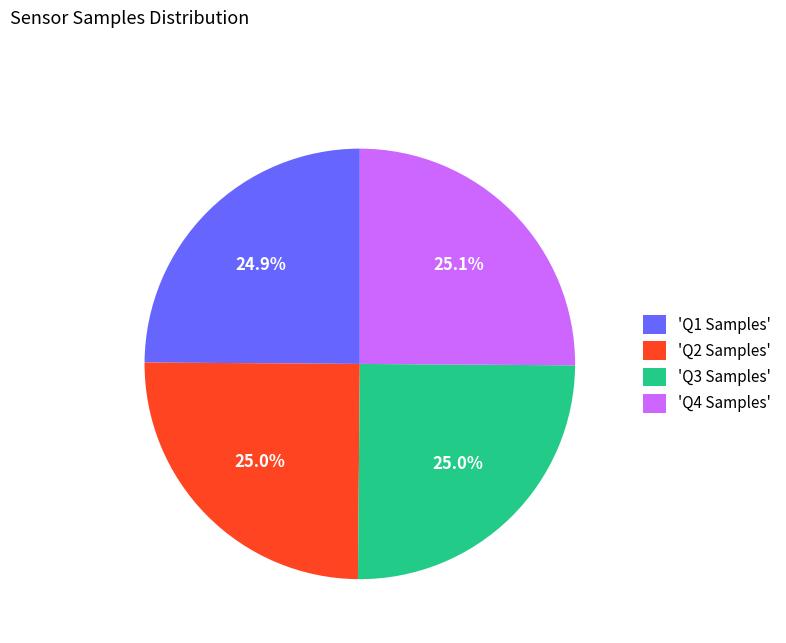

What is the ratio of the value at 'Q3 Samples' to the value at 'Q2 Samples'?

1.0